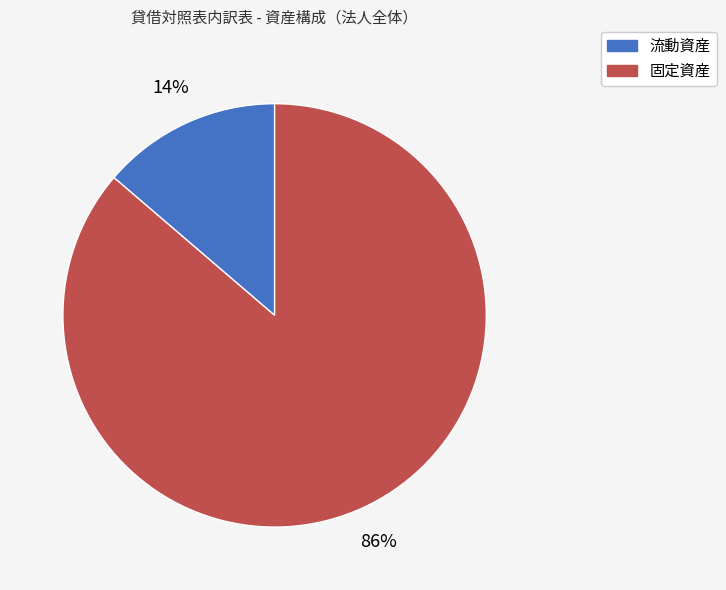

To the nearest percent, what is the average slice percentage?

50%